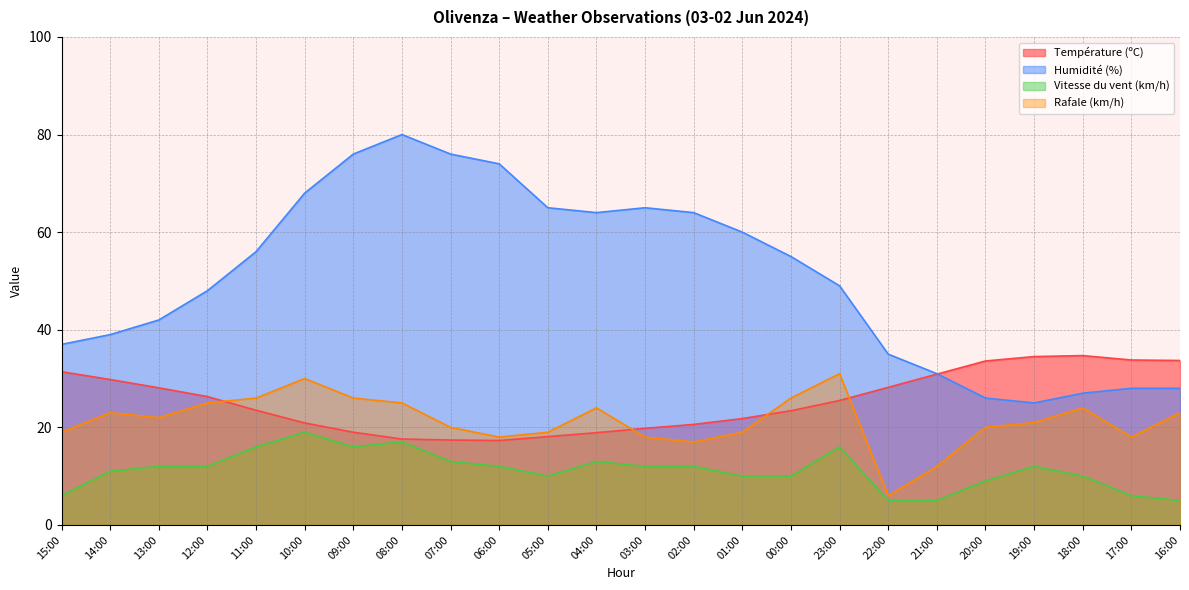

What is the label of the 3rd point from the right?

18:00